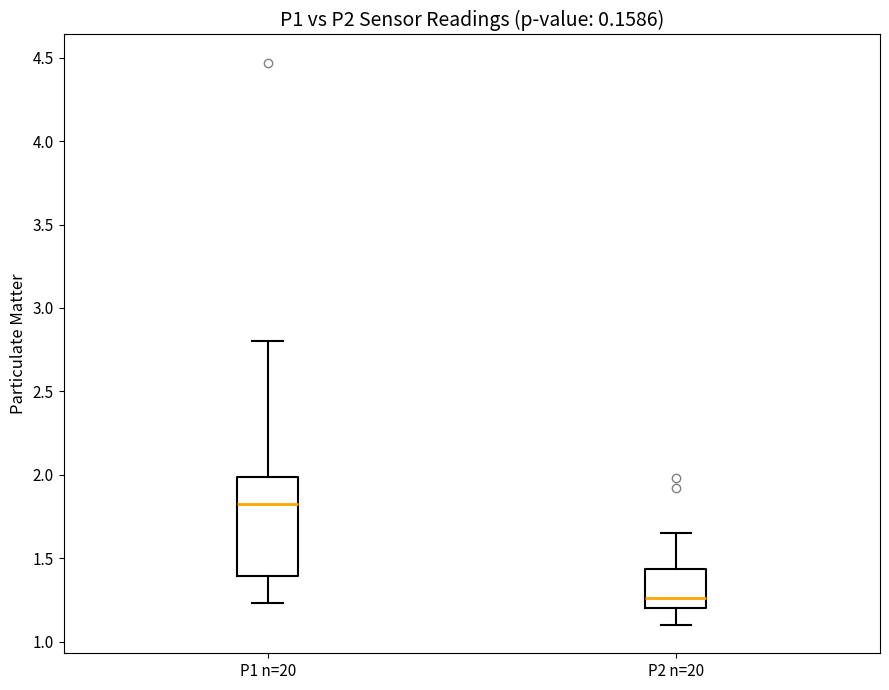

Reading left to right, read every box against the y-axis: the position of its median line, the range the box covers, and the ends of its whiskers. The values are not printed on the chart, so give them approximately, as read against the axis.

P1 n=20: median 1.85, box 1.40 to 2.00, whiskers 1.25 to 2.80
P2 n=20: median 1.25, box 1.20 to 1.45, whiskers 1.10 to 1.65